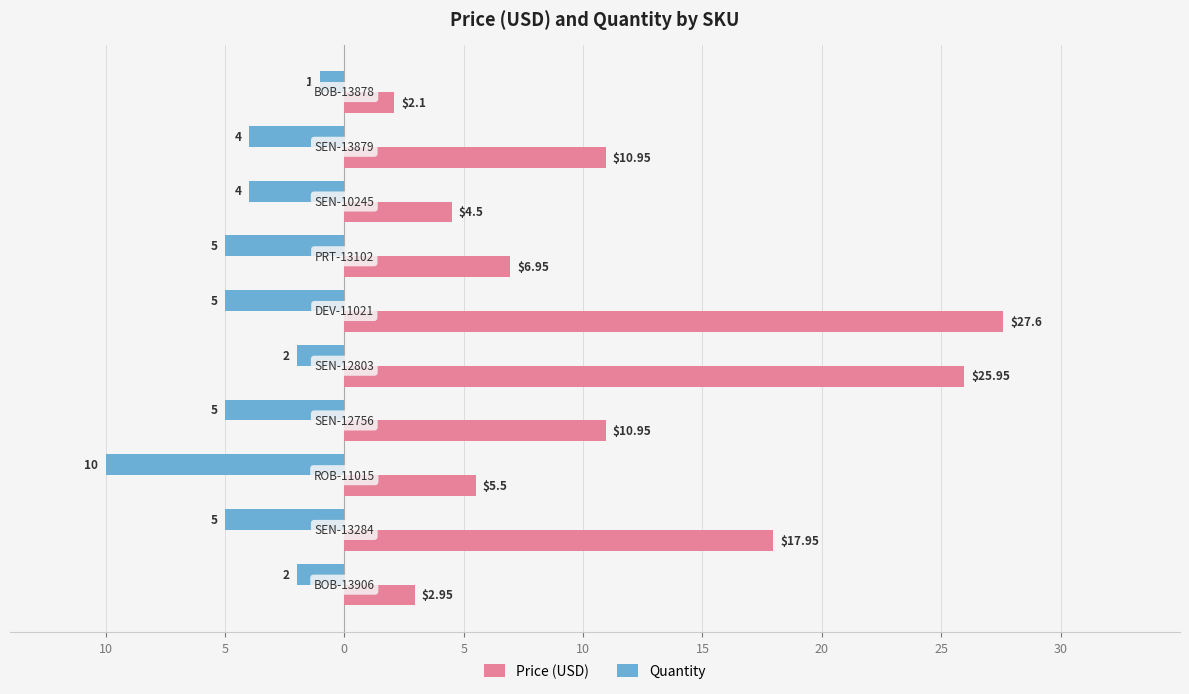

What are all the series names shown in the legend?

Price (USD), Quantity